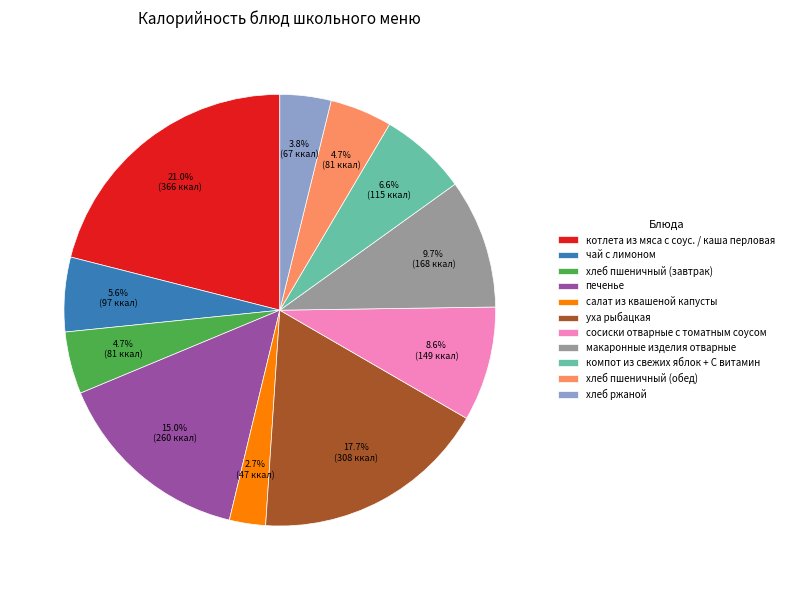

Is it true that котлета из мяса с соус. / каша перловая is 8% of the pie?

False